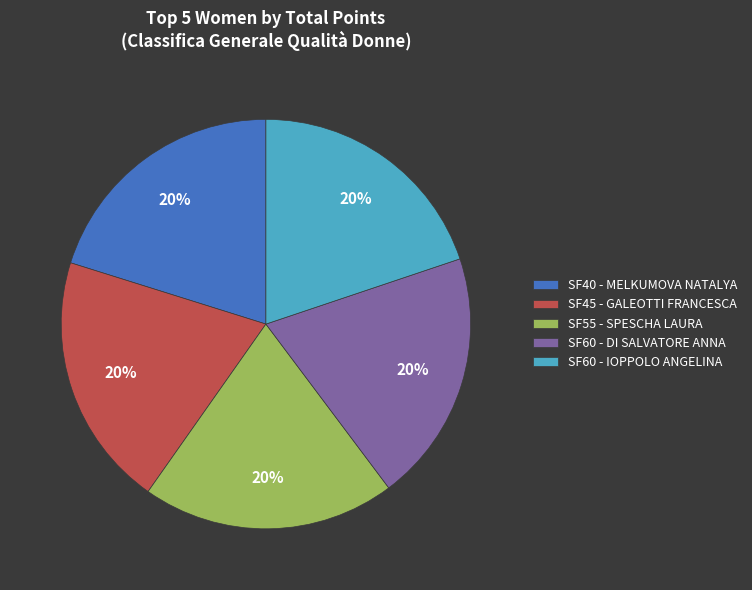

To the nearest percent, what is the combined percentage of SF40 - MELKUMOVA NATALYA and SF55 - SPESCHA LAURA?

40%